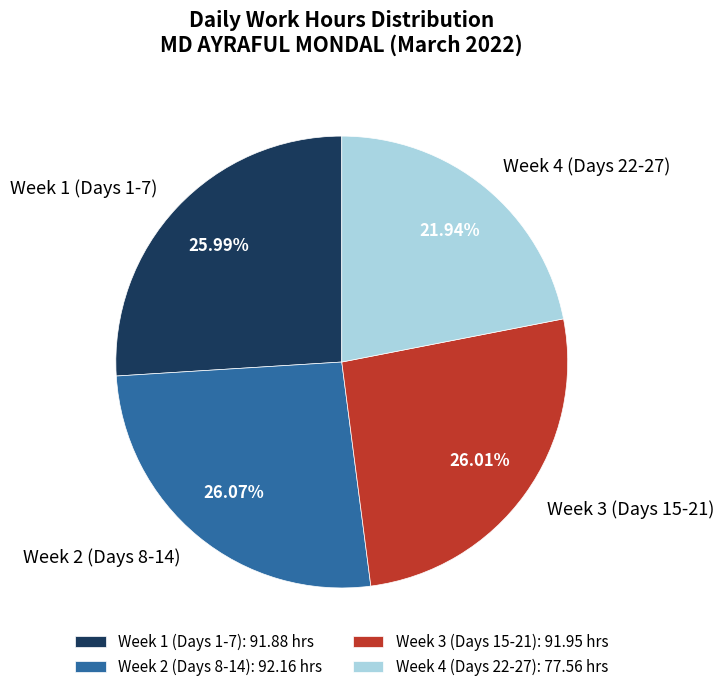

Is there a majority slice in this chart?

No